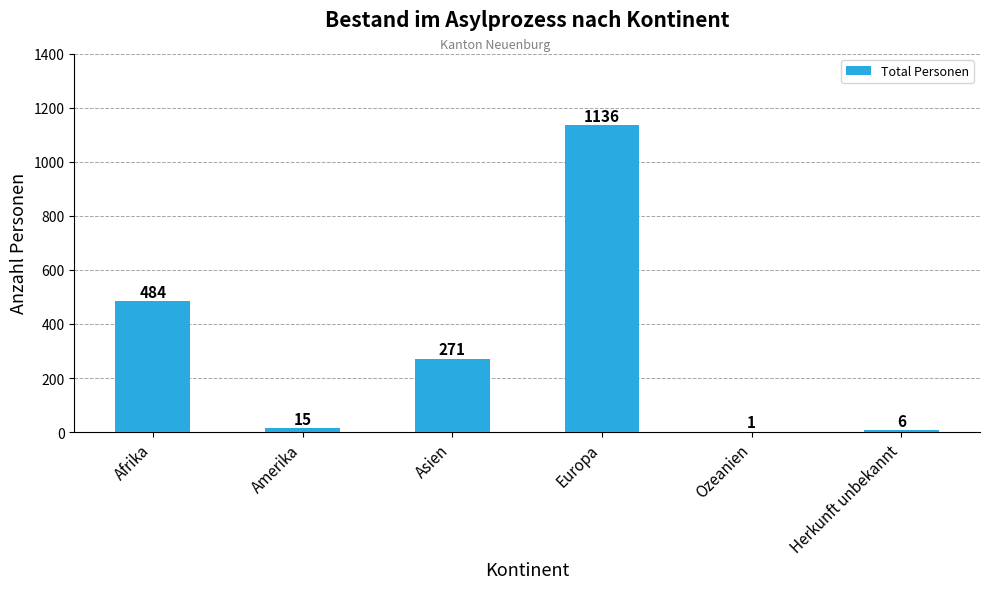

What is the sum of all values?

1913